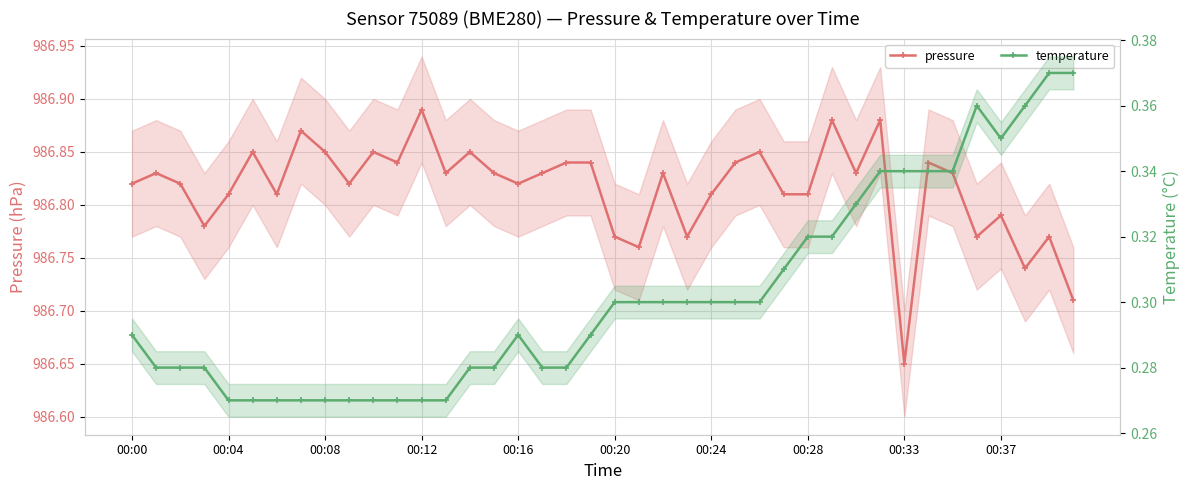

What is the total value across all series at 22?

987.1